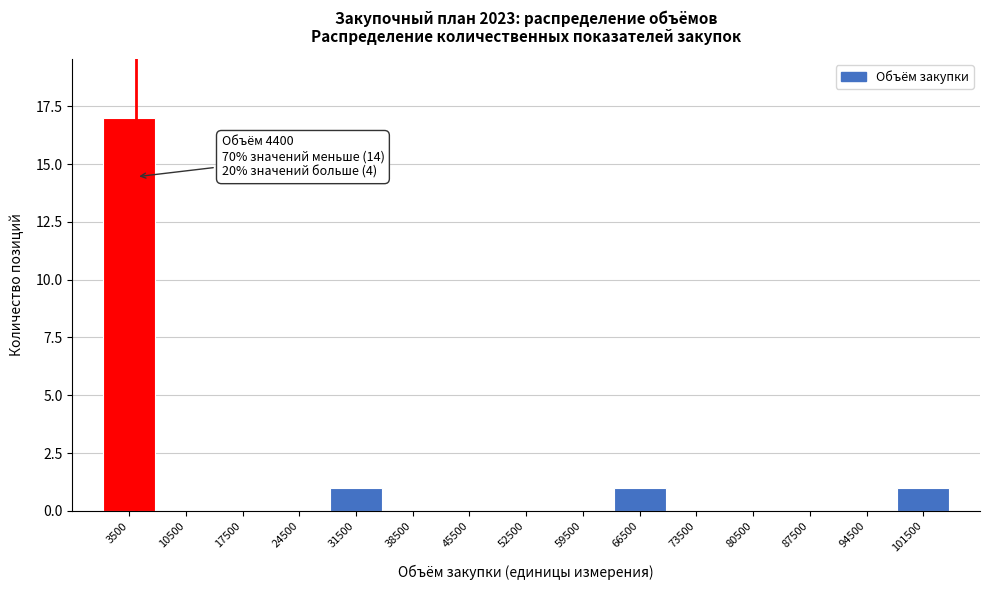

Which range on the x-axis has the tallest bar?

0 to 7000